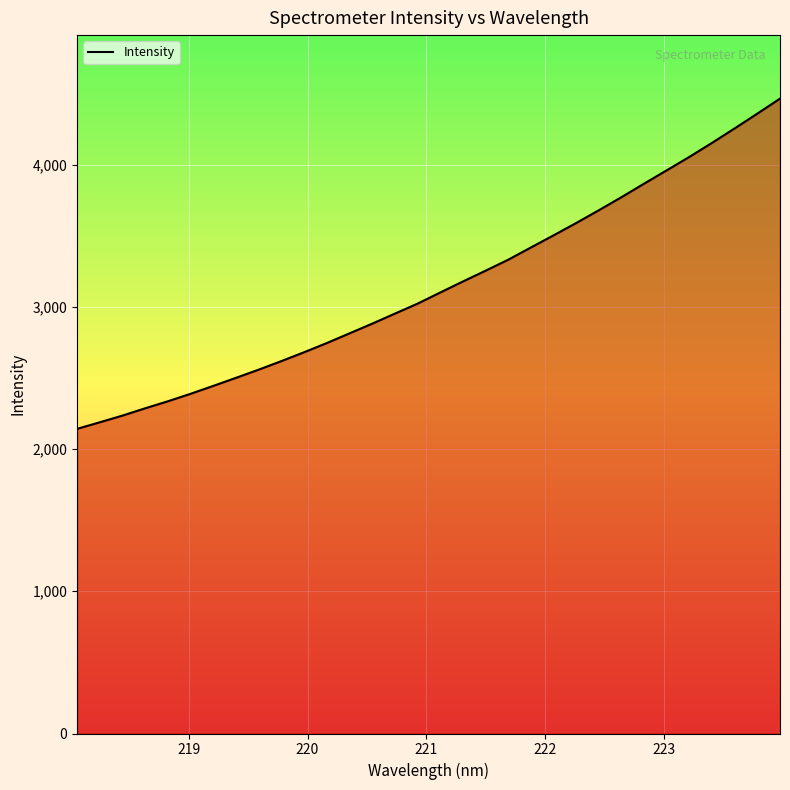

What is the smallest value displayed?

2141.9